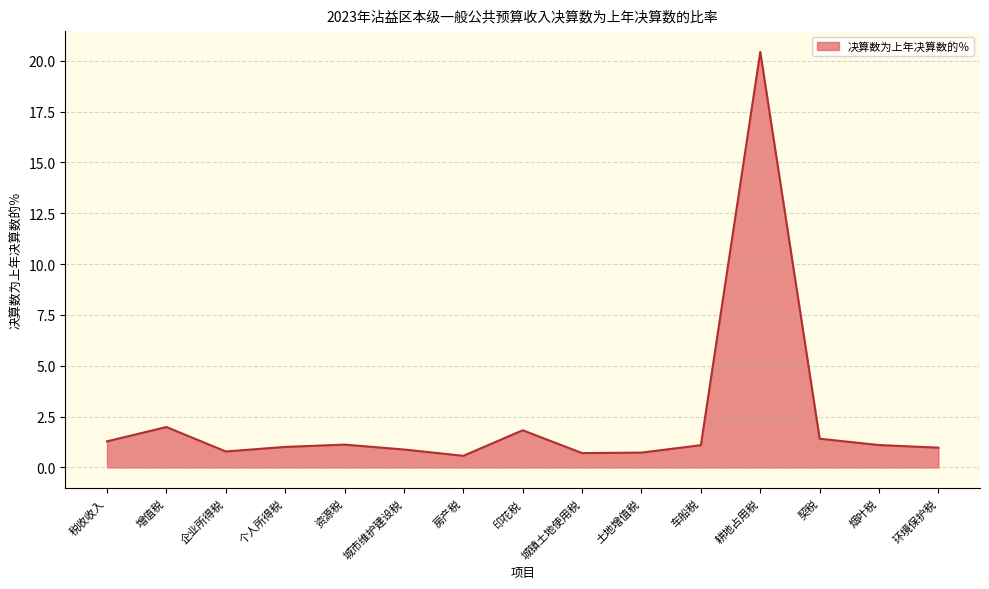

What is the difference between the second highest and minimum values?

1.4